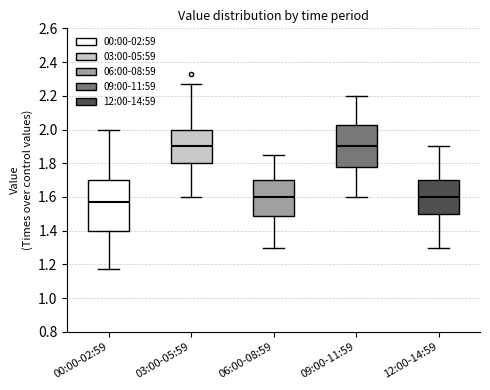

Where does the lower whisker of the box for 06:00-08:59 end on the y-axis? The values are not printed on the chart, so give them approximately, as read against the axis.

1.30